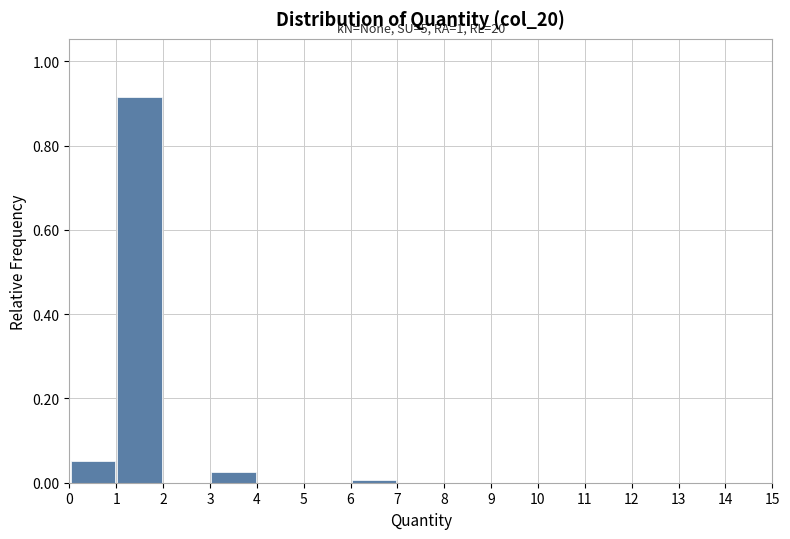

Over which range of the x-axis is the bar tallest?

1 to 2